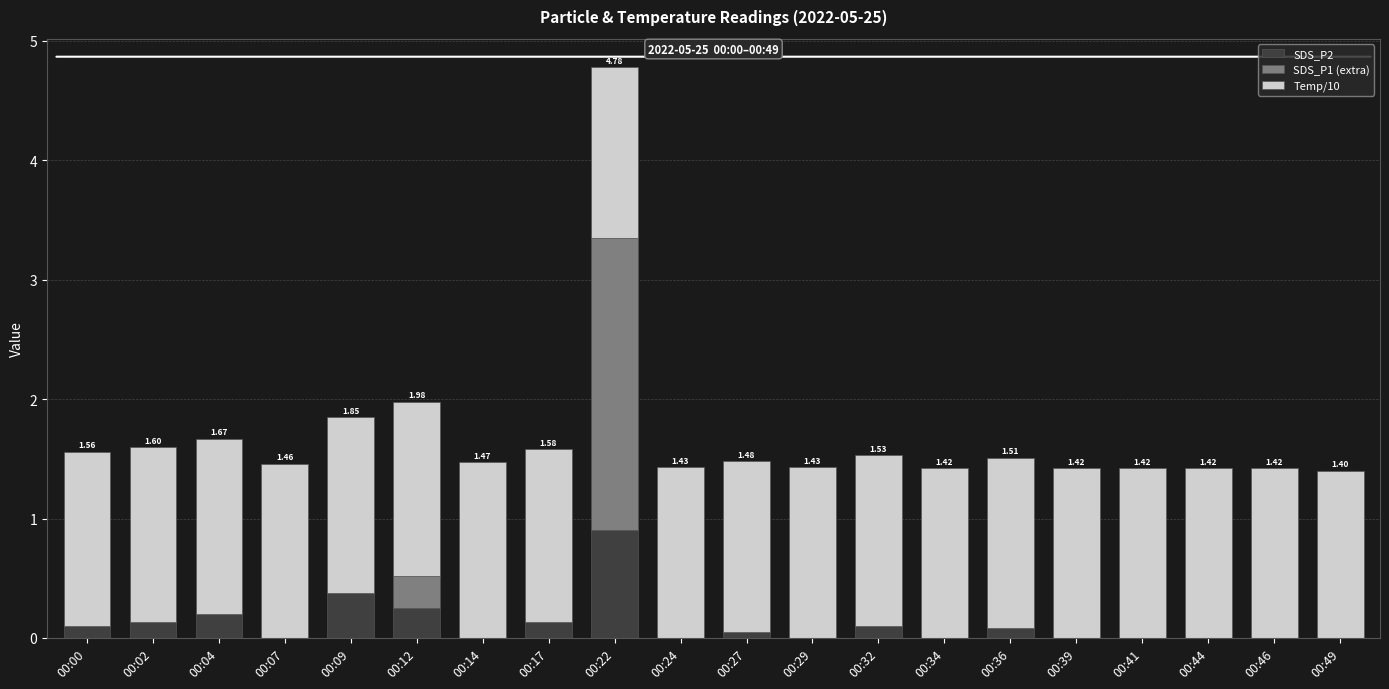

Count the number of categories in the chart.

20